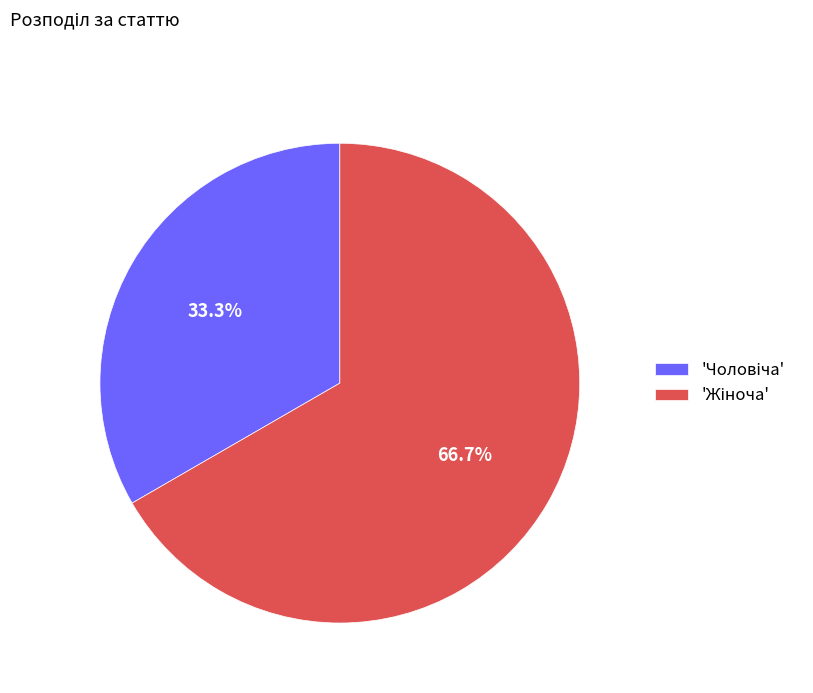

Does any single category account for the majority?

Yes